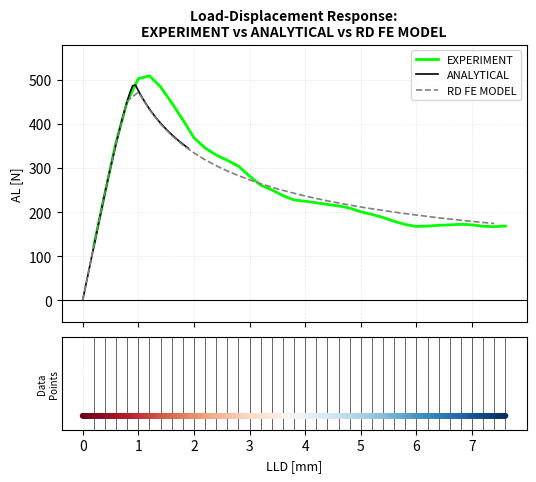

What is the total value across all series at analytical_x?

694.6